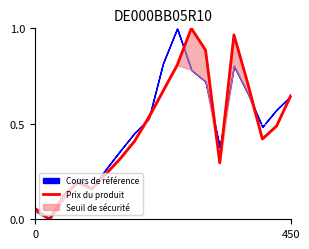

The value at 15 is 1.0. True or false?

False